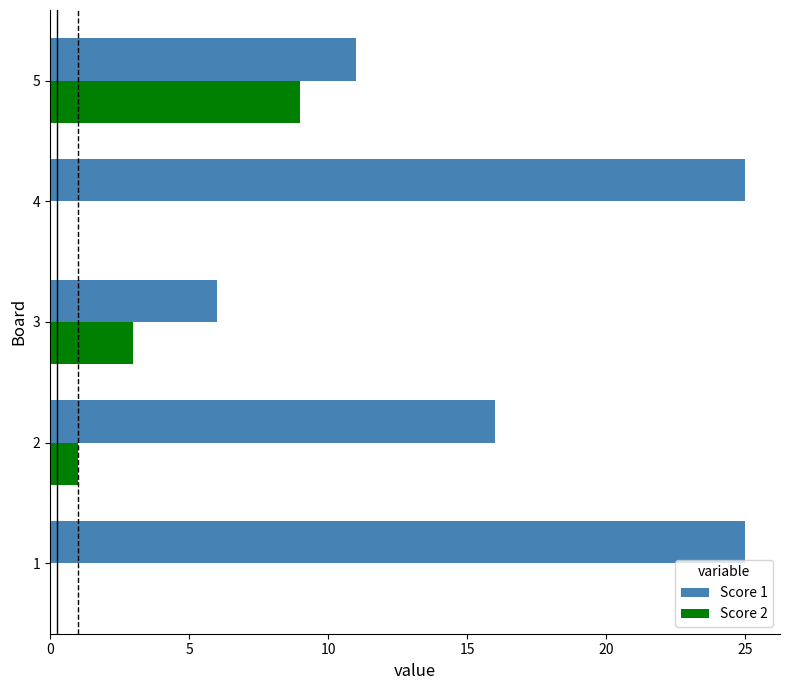

Count the number of categories in the chart.

5